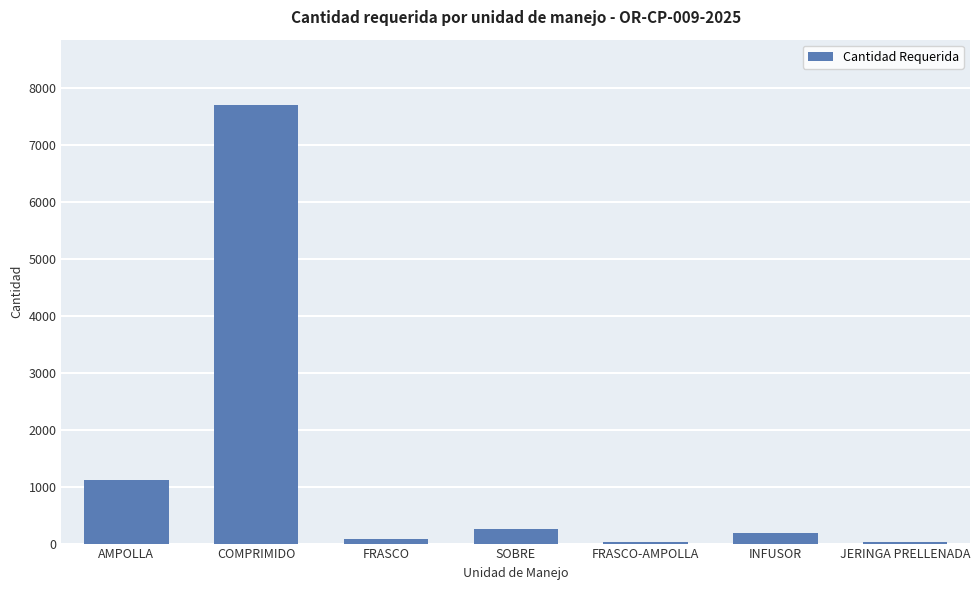

The chart shows a value of 30 at FRASCO-AMPOLLA. True or false?

True